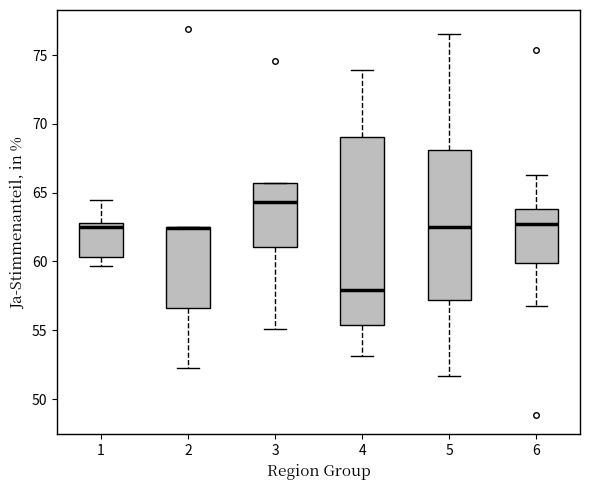

Reading left to right, transcribe this box plot: for each box, give where its median line is, the range the box spans, and where its two whiskers end, as read against the y-axis. The values are not printed on the chart, so give them approximately, as read against the axis.

1: median 62.5, box 60.5 to 63.0, whiskers 59.5 to 64.5
2: median 62.5 (drawn on the box's upper edge), box 56.5 to 62.5, whiskers 52.5 to 62.5
3: median 64.5, box 61.0 to 65.5, whiskers 55.0 to 65.5
4: median 58.0, box 55.5 to 69.0, whiskers 53.0 to 74.0
5: median 62.5, box 57.0 to 68.0, whiskers 51.5 to 76.5
6: median 62.5, box 60.0 to 64.0, whiskers 57.0 to 66.5